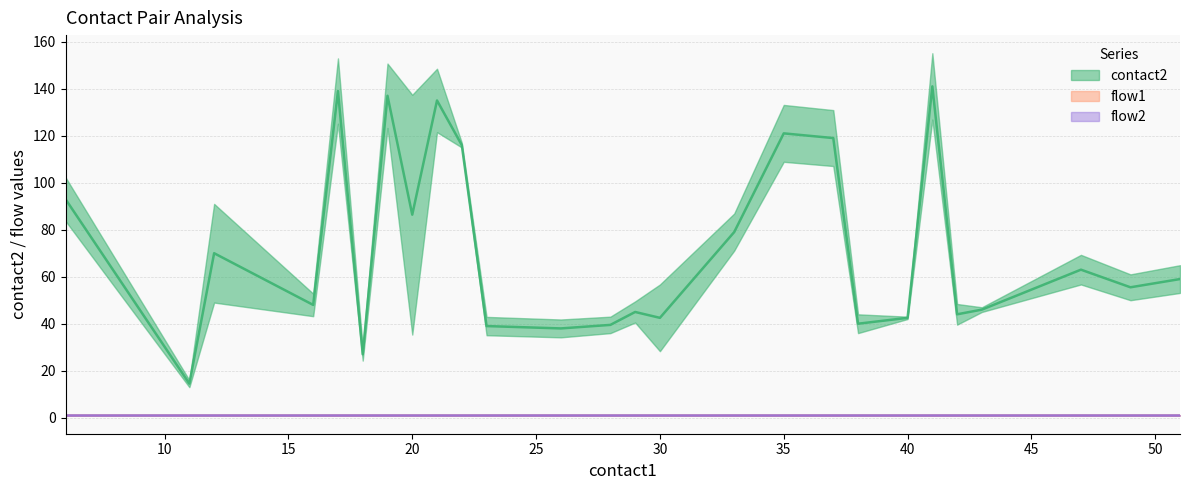

How many lines are shown in the chart?

3